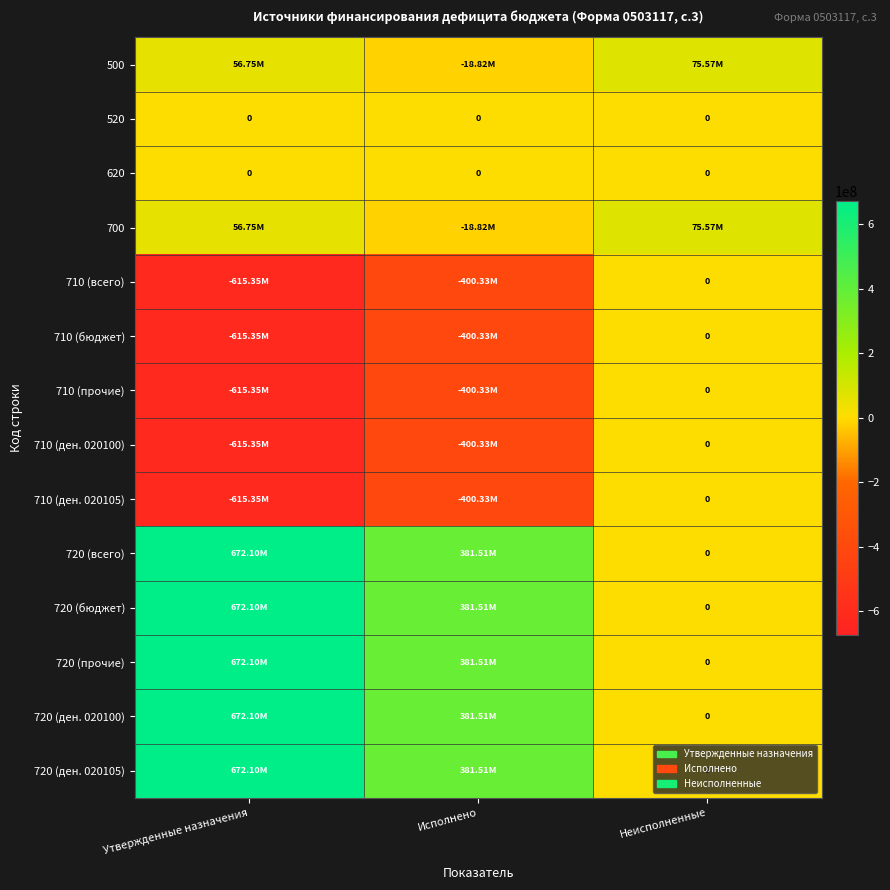

Read the 500 value at Утвержденные назначения.

56750993.5